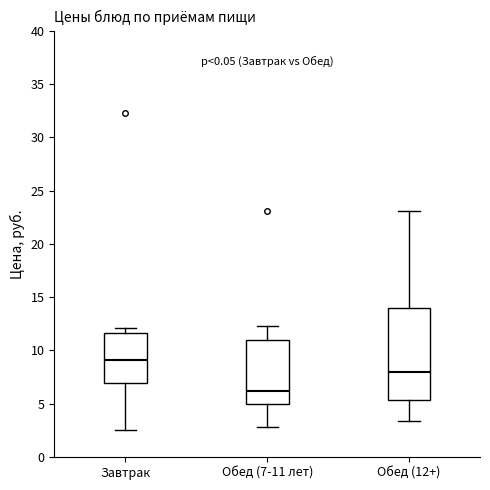

Which box's median line is the highest?

Завтрак